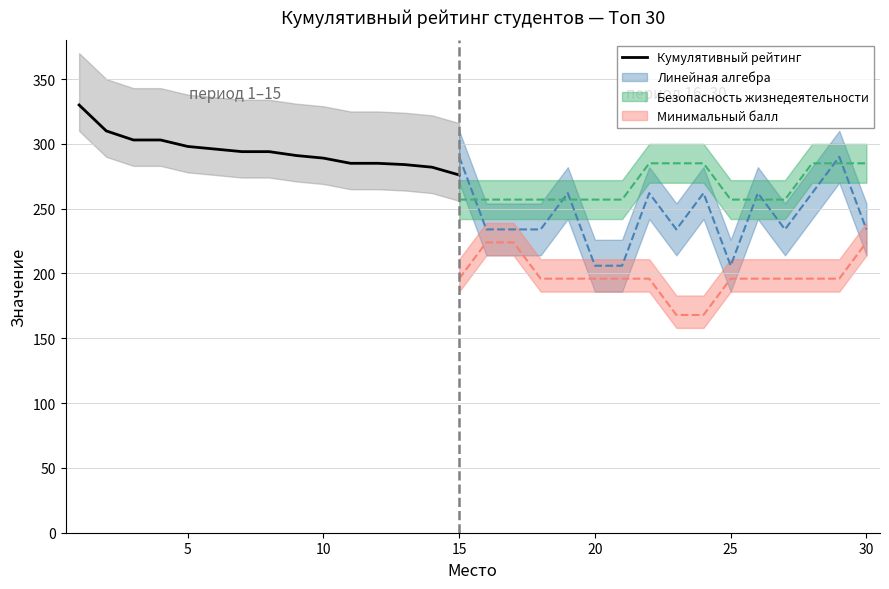

What is the lowest value of the Кумулятивный рейтинг series?

276